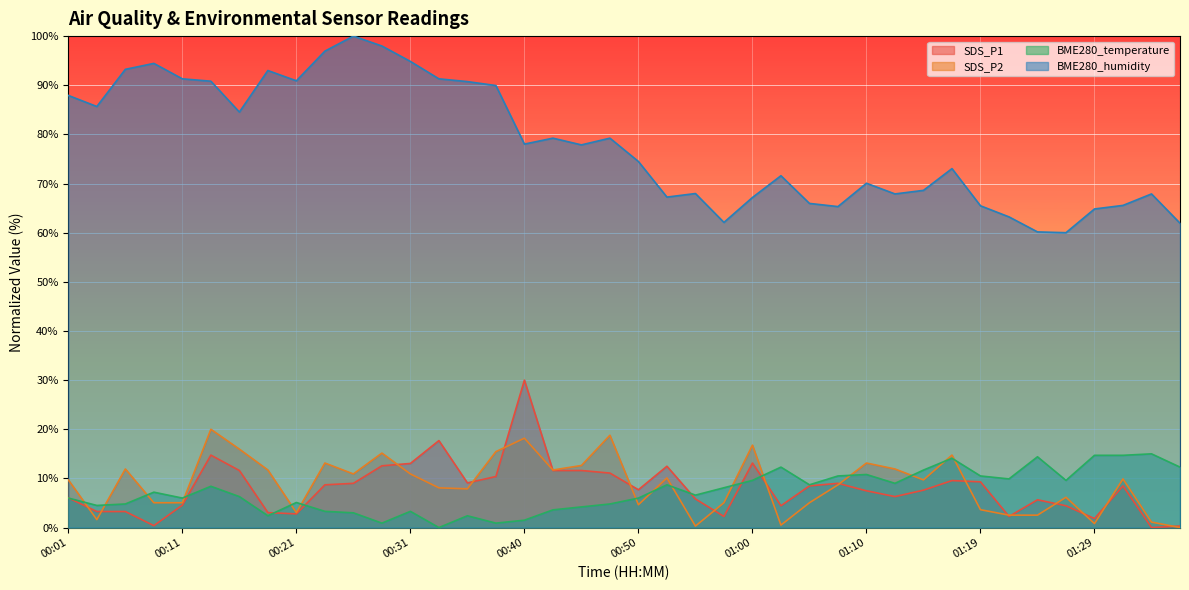

What position from the right is 00:55?

18